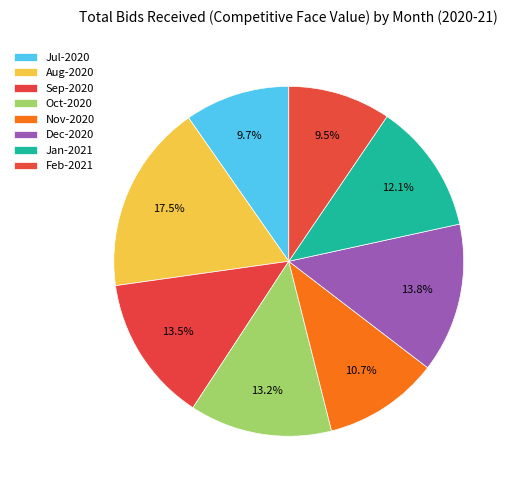

To the nearest percent, what percentage of the pie is Feb-2021?

9%